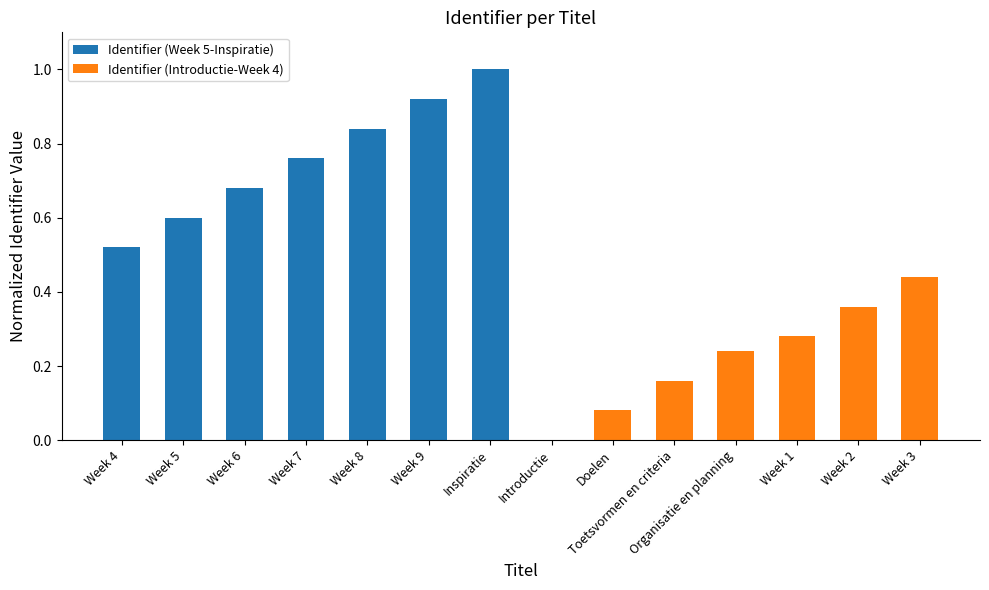

Which category has the highest value across all series?

Inspiratie